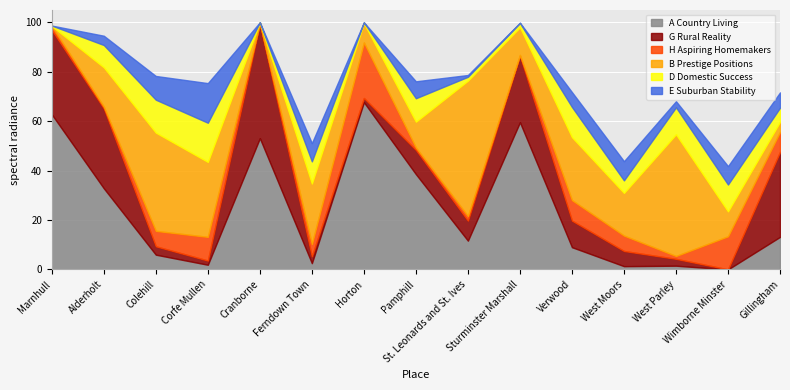

True or false: H Aspiring Homemakers and A Country Living intersect in this chart.

True